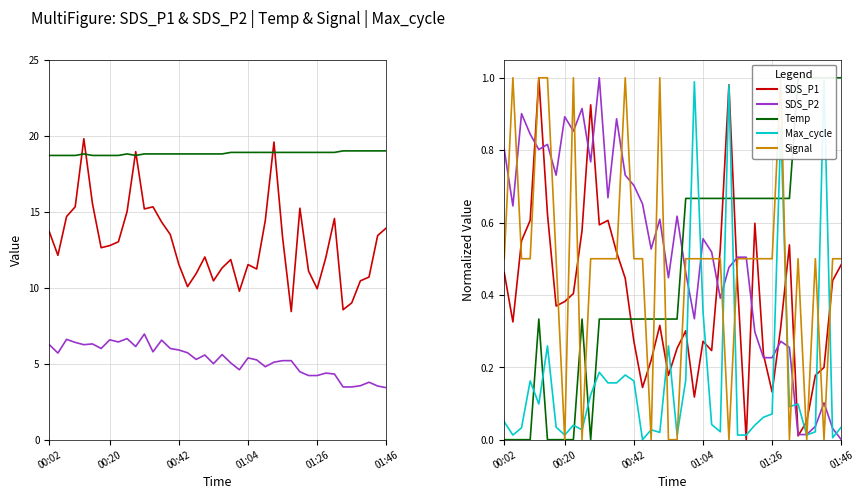

True or false: SDS_P1 has more than 2 points higher than both neighbors.

True